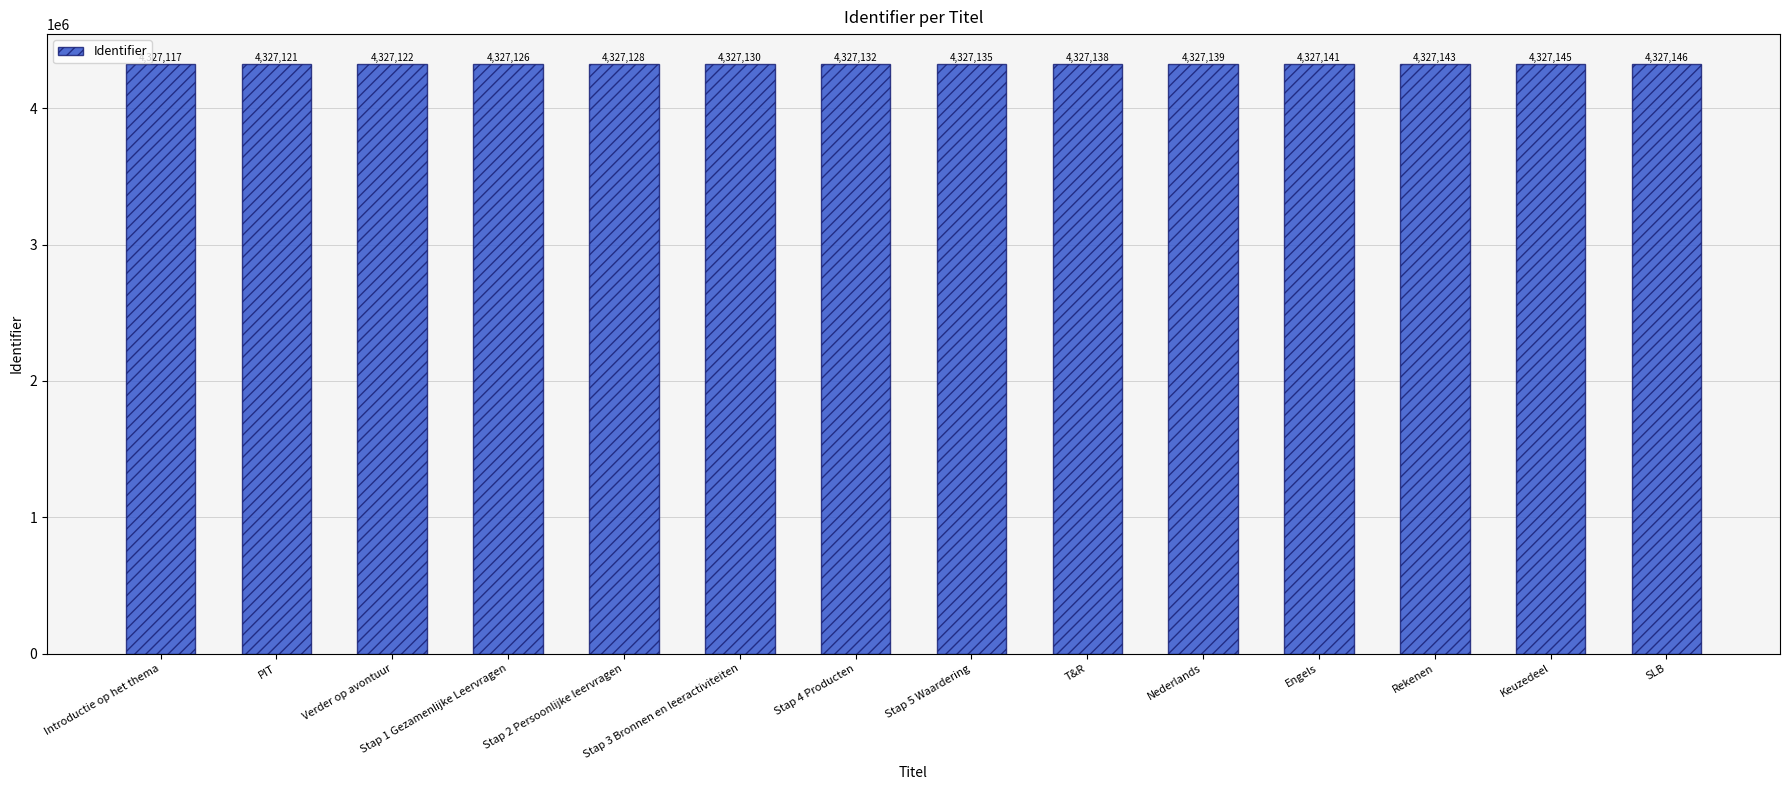

What is the change in value from Introductie op het thema to Stap 2 Persoonlijke leervragen?

+11